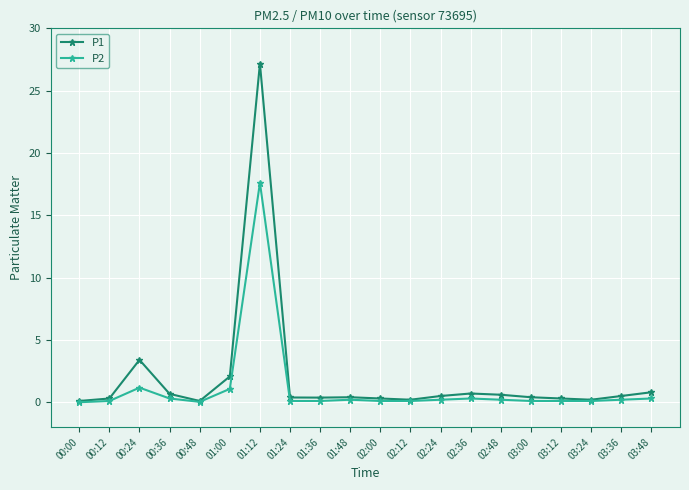

What is the difference between the second highest and second lowest values in the P2 series?

1.1